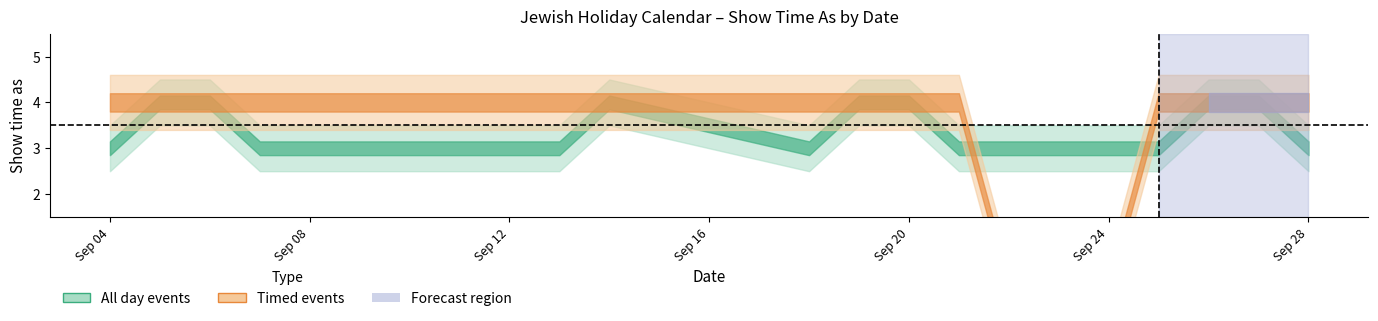

Count the All day events values in the range 3 to 4.

18